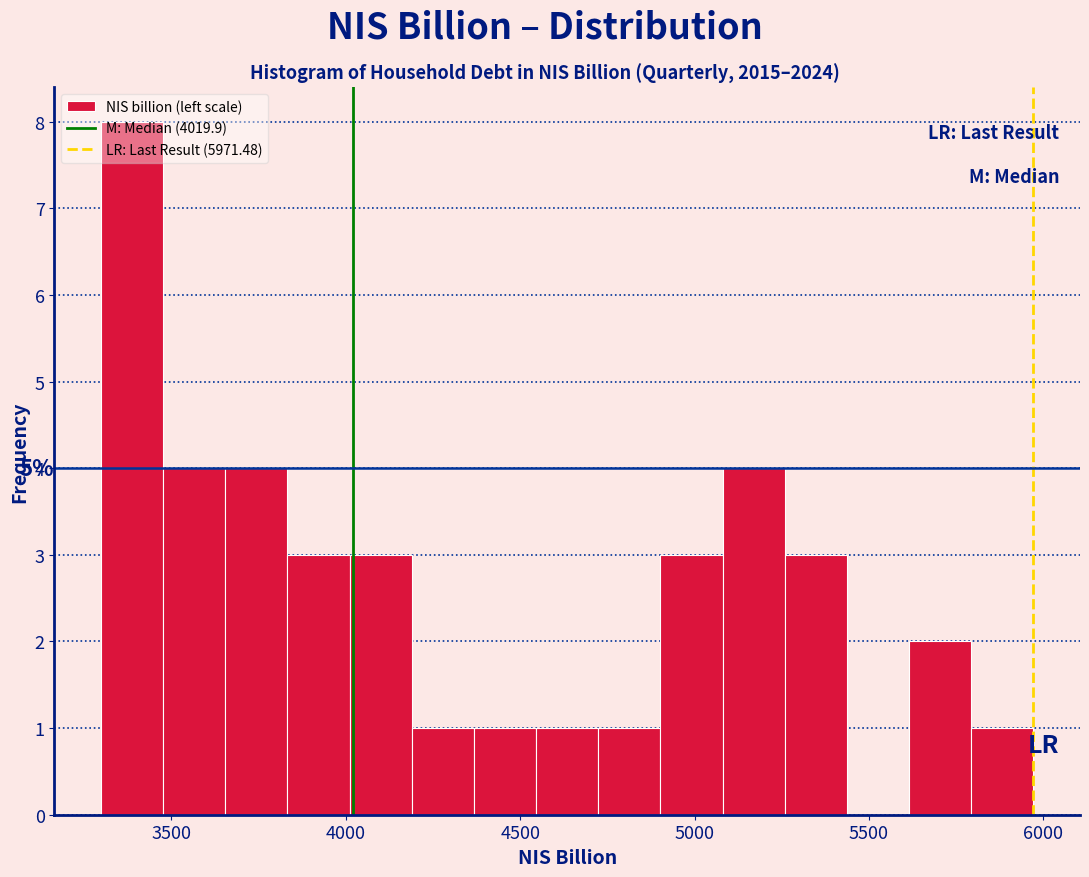

Around what value on the x-axis is the tallest bar? Give the approximate position of its centre, as read against the axis.

3400